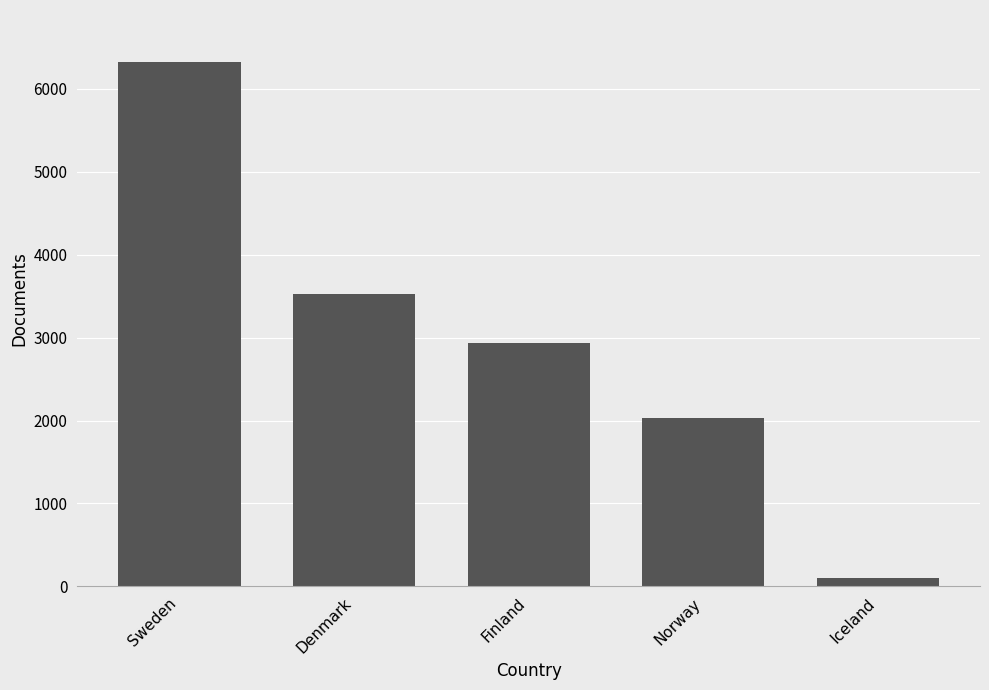

Are the bars horizontal?

No